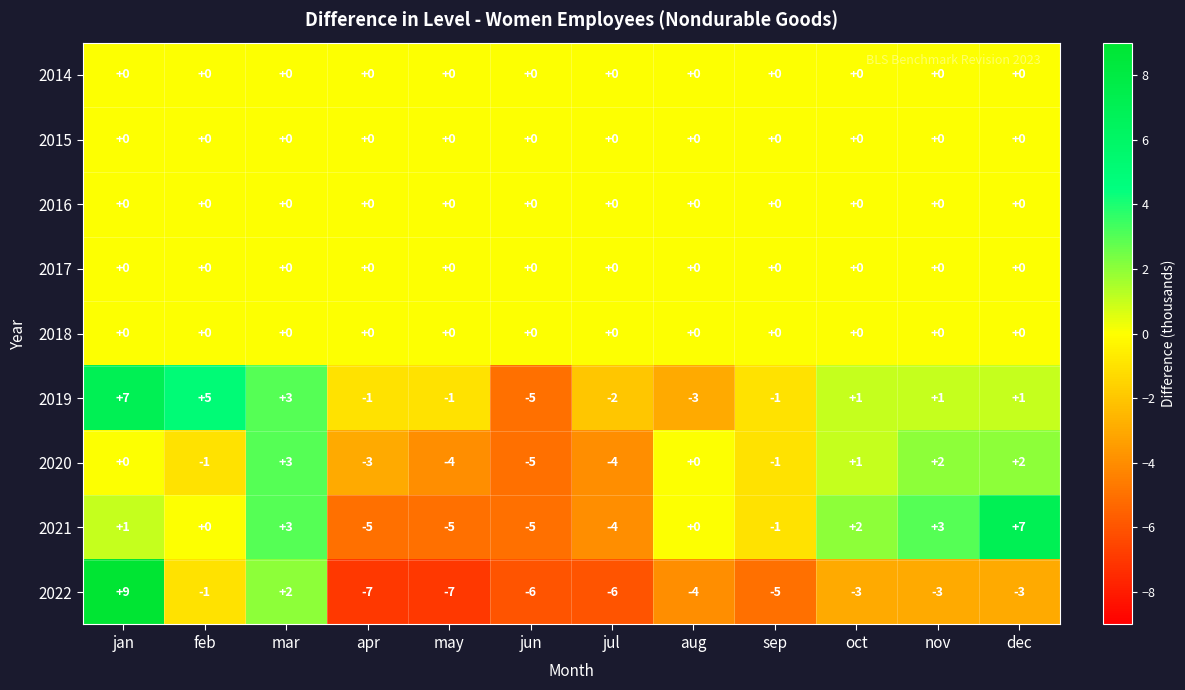

What is the smallest value displayed?

-7